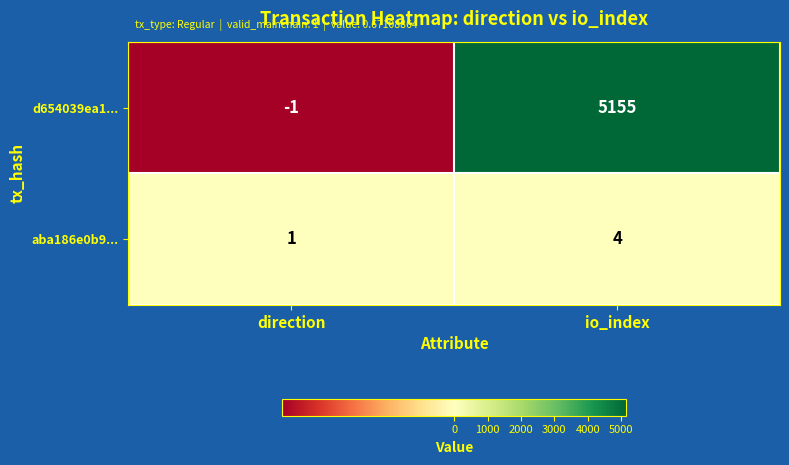

At which category does the chart reach its peak across all series?

io_index